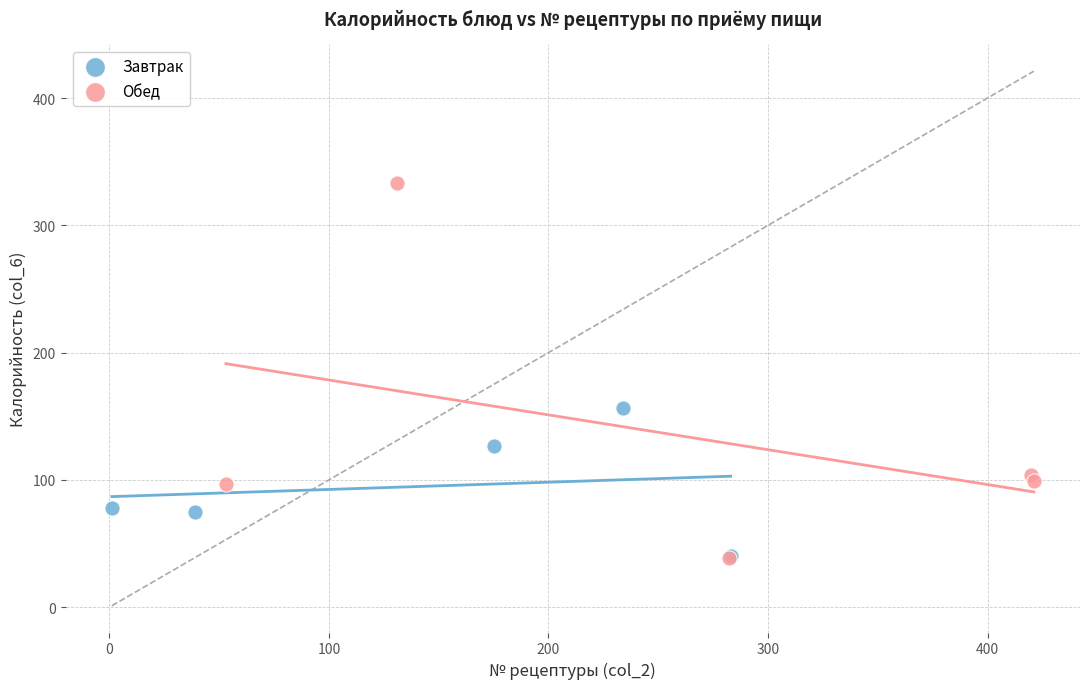

Which series has the widest spread of Y values?

Обед